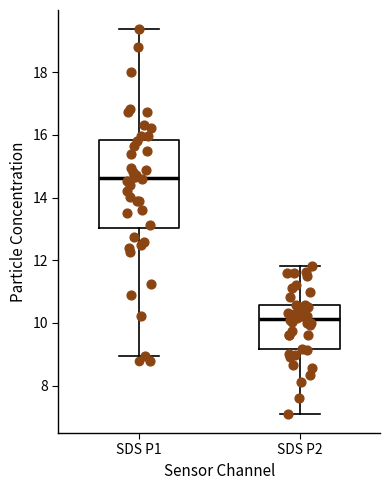

Where does the lower whisker of the box for SDS P2 end on the y-axis? The values are not printed on the chart, so give them approximately, as read against the axis.

7.2